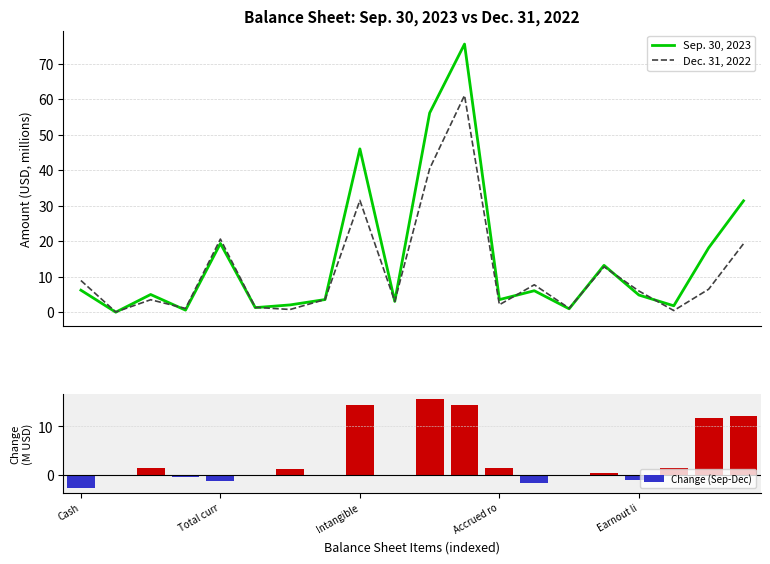

What is the maximum value for Sep. 30, 2023?

75.5